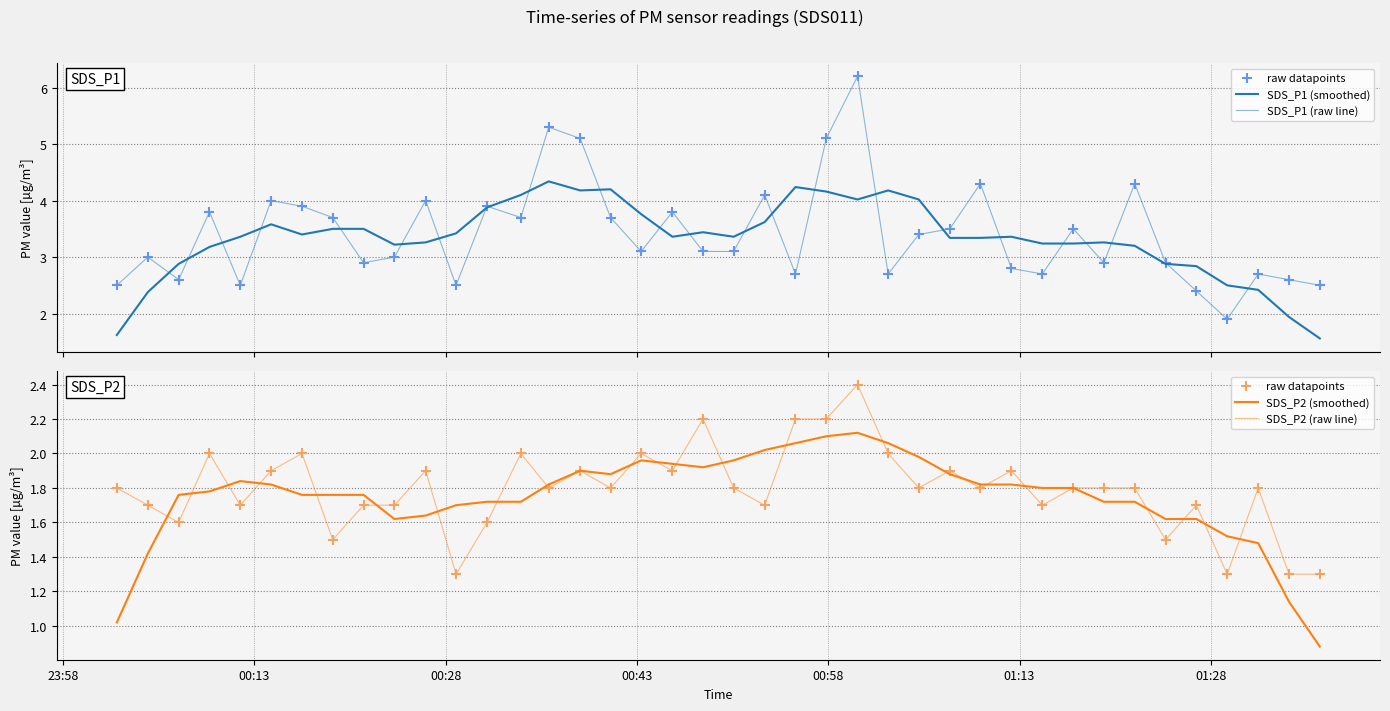

What are all the series names shown in the legend?

SDS_P1 (smoothed), SDS_P1 (raw line), raw datapoints, SDS_P2 (smoothed), SDS_P2 (raw line)